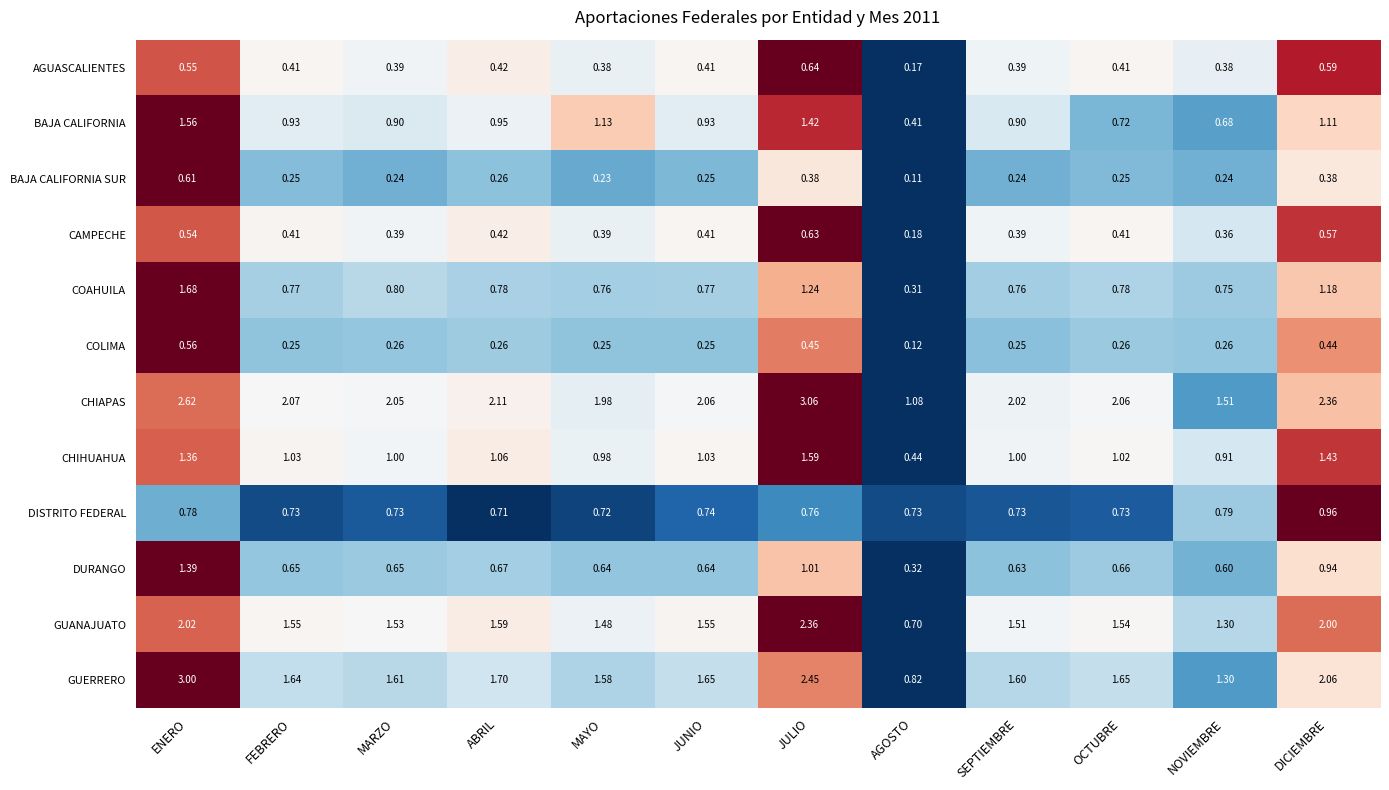

At which label is GUANAJUATO closest to 1?

AGOSTO